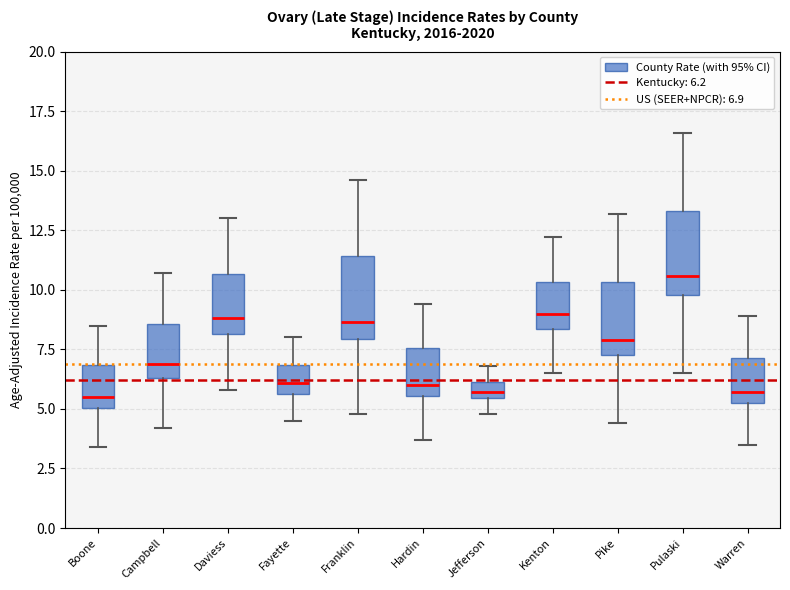

Which box's median line is the highest?

Pulaski